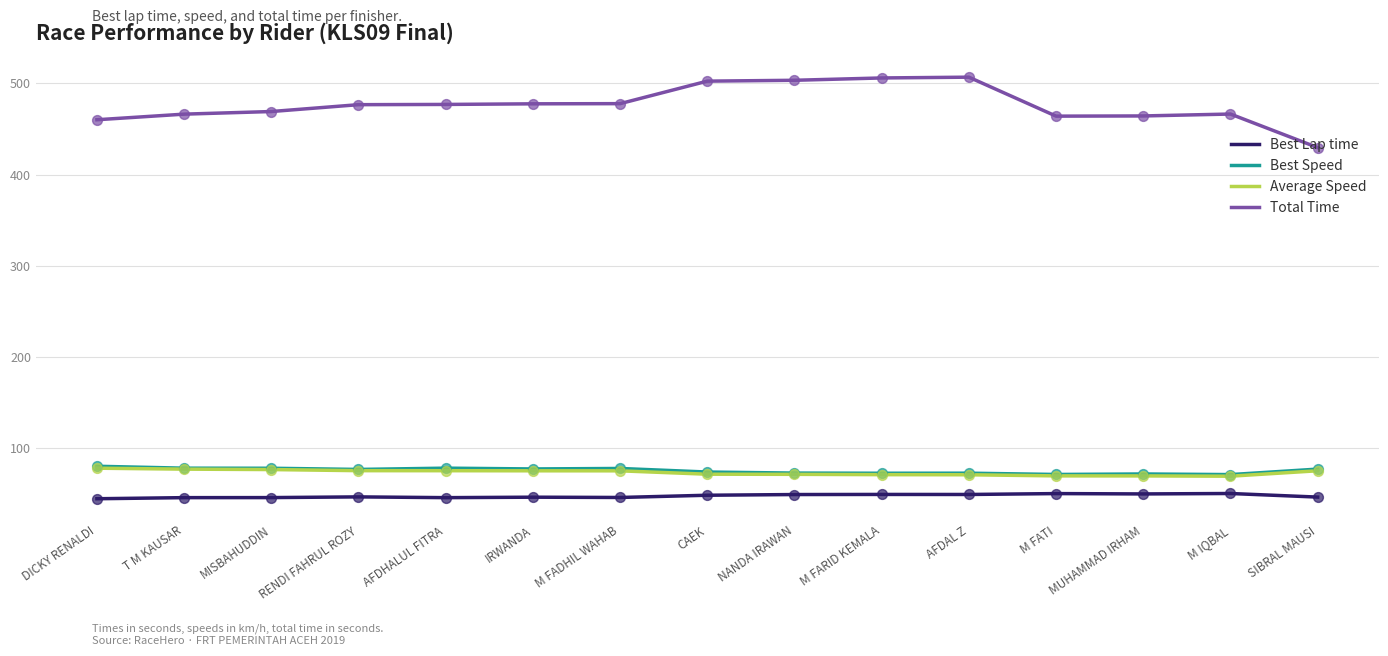

What is the spread (max minus min) of values at NANDA IRAWAN?

453.9